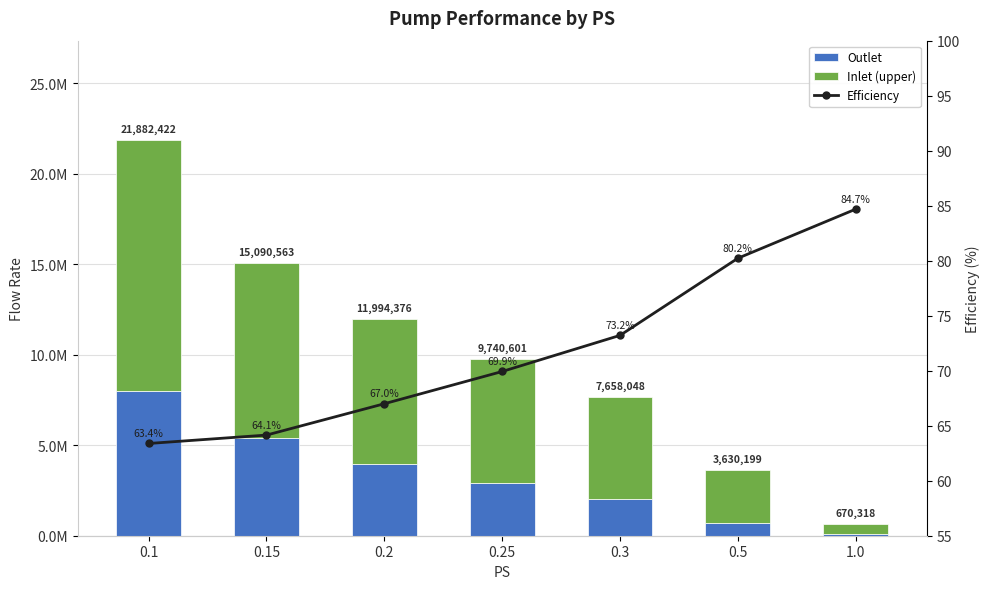

Read the Inlet (upper) value at 0.25.

6811850.6